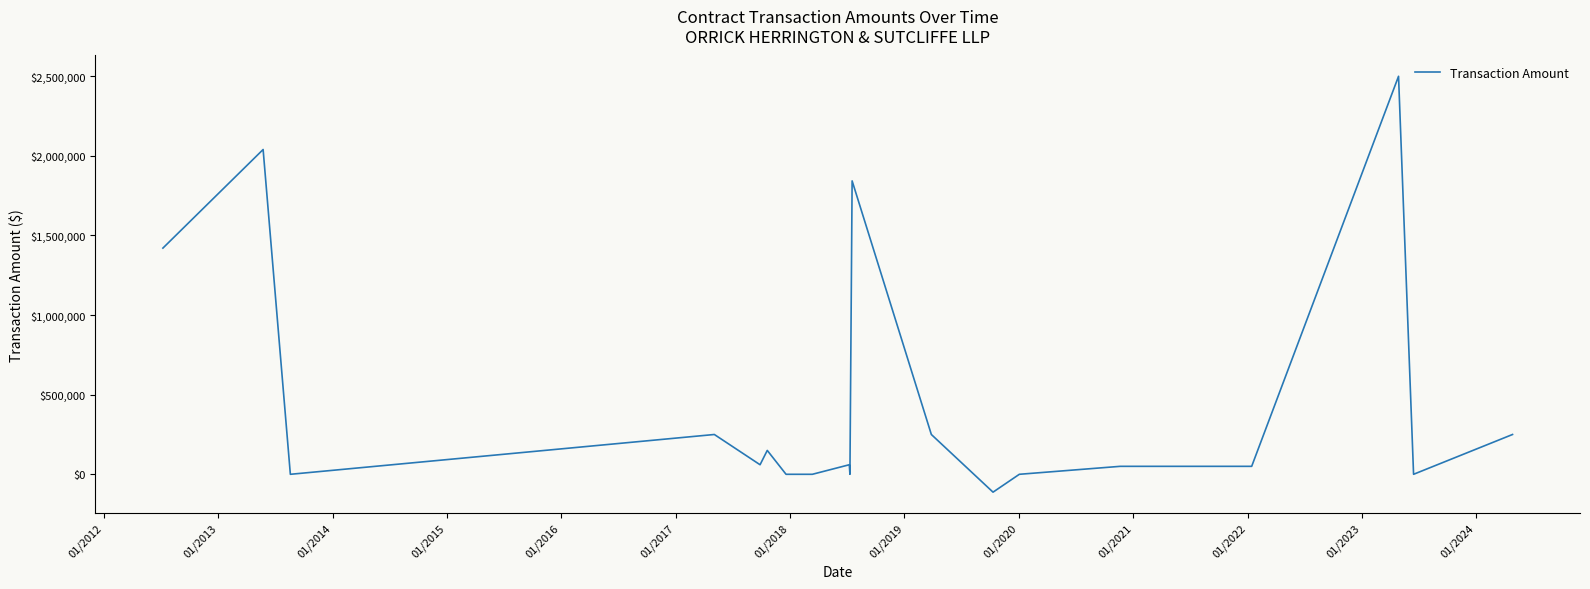

What is the minimum value shown in the chart?

-112215.2